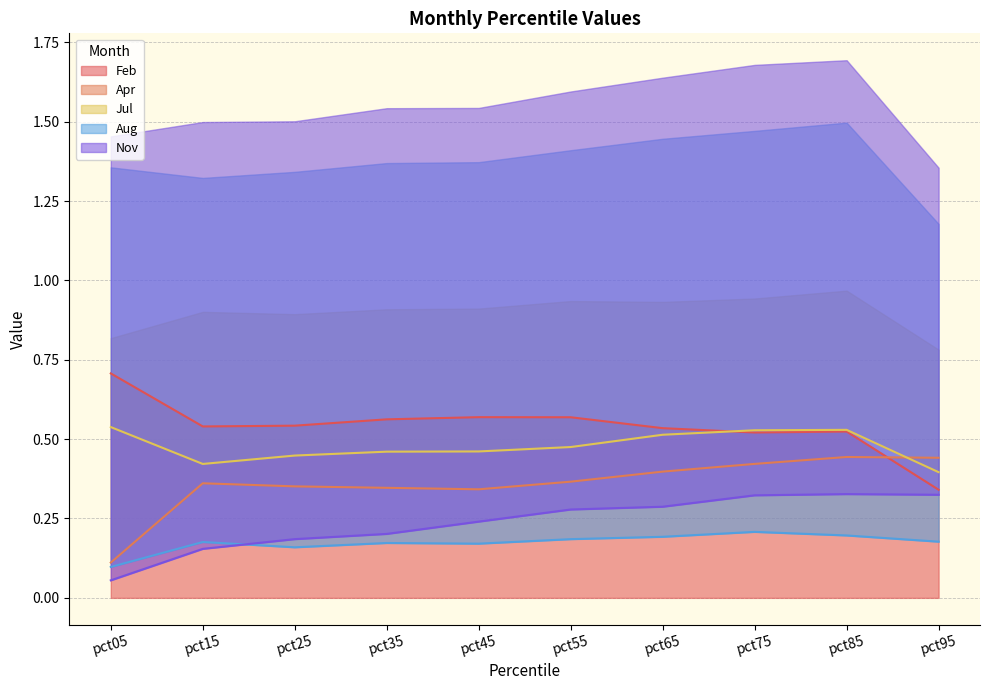

Which category has the lowest value in the Aug series?

pct05